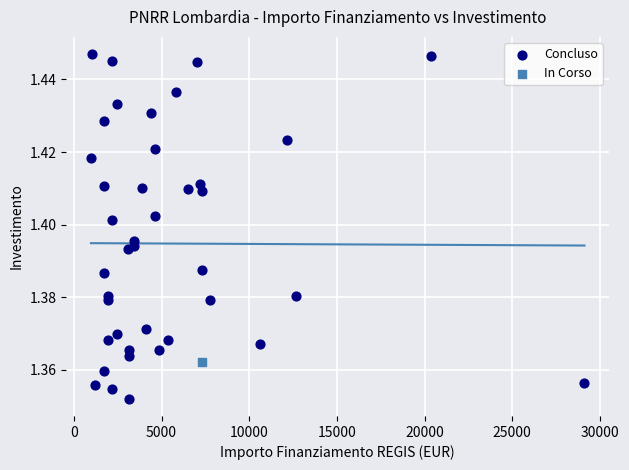

What are all the series names shown in the legend?

Concluso, In Corso